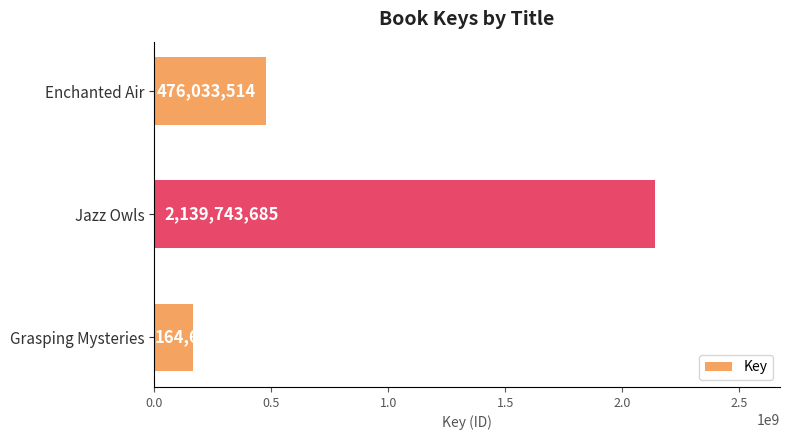

How many categories are shown in the chart?

3